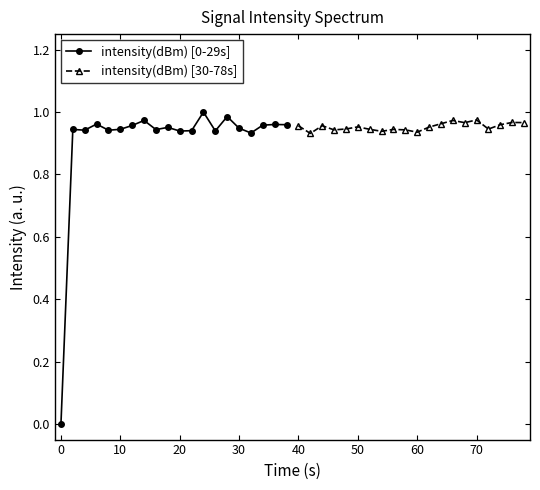

True or false: intensity(dBm) [0-29s] has more than 0 points higher than both neighbors.

True